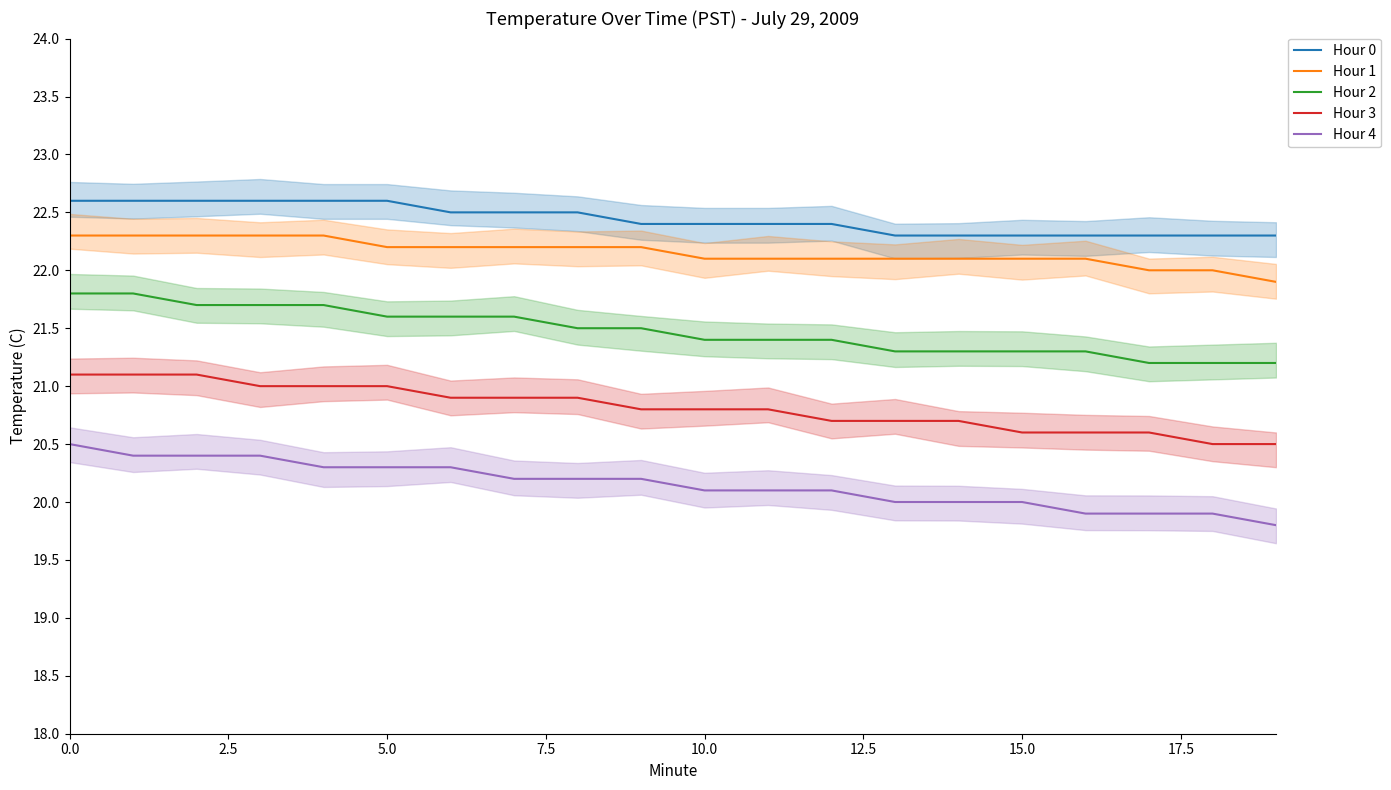

What is the difference between the highest and lowest values at 9?

2.2